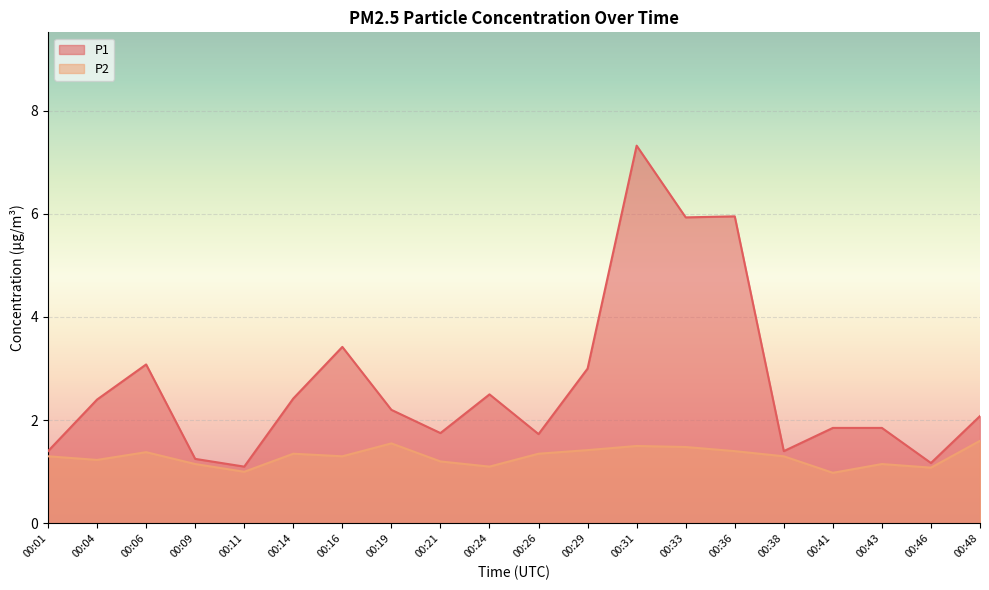

List the series in order of their peak value, highest first.

P1, P2